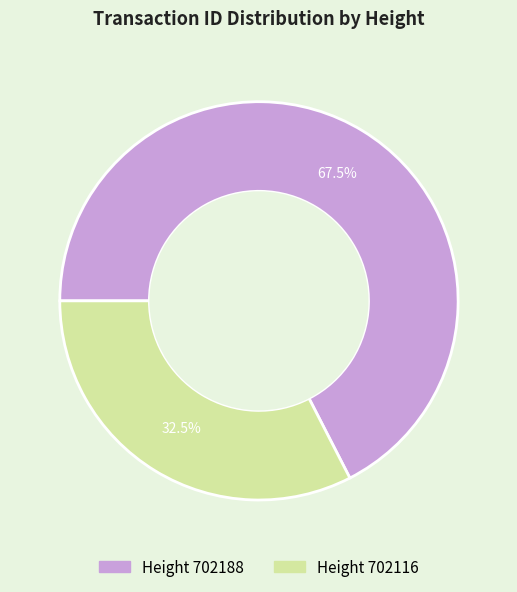

Does any single category account for the majority?

Yes